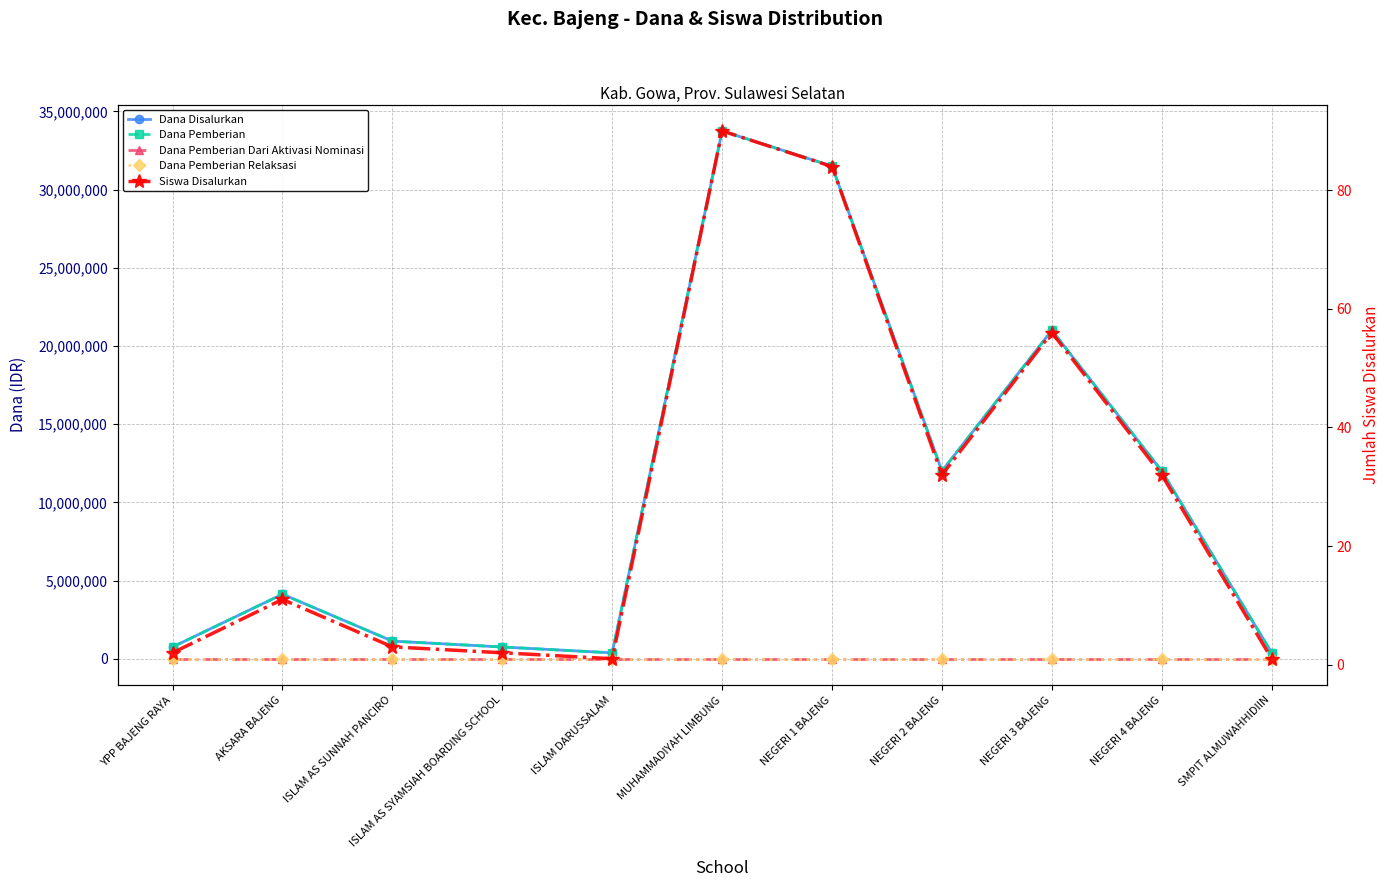

At which category is the sum across all series the highest?

MUHAMMADIYAH LIMBUNG